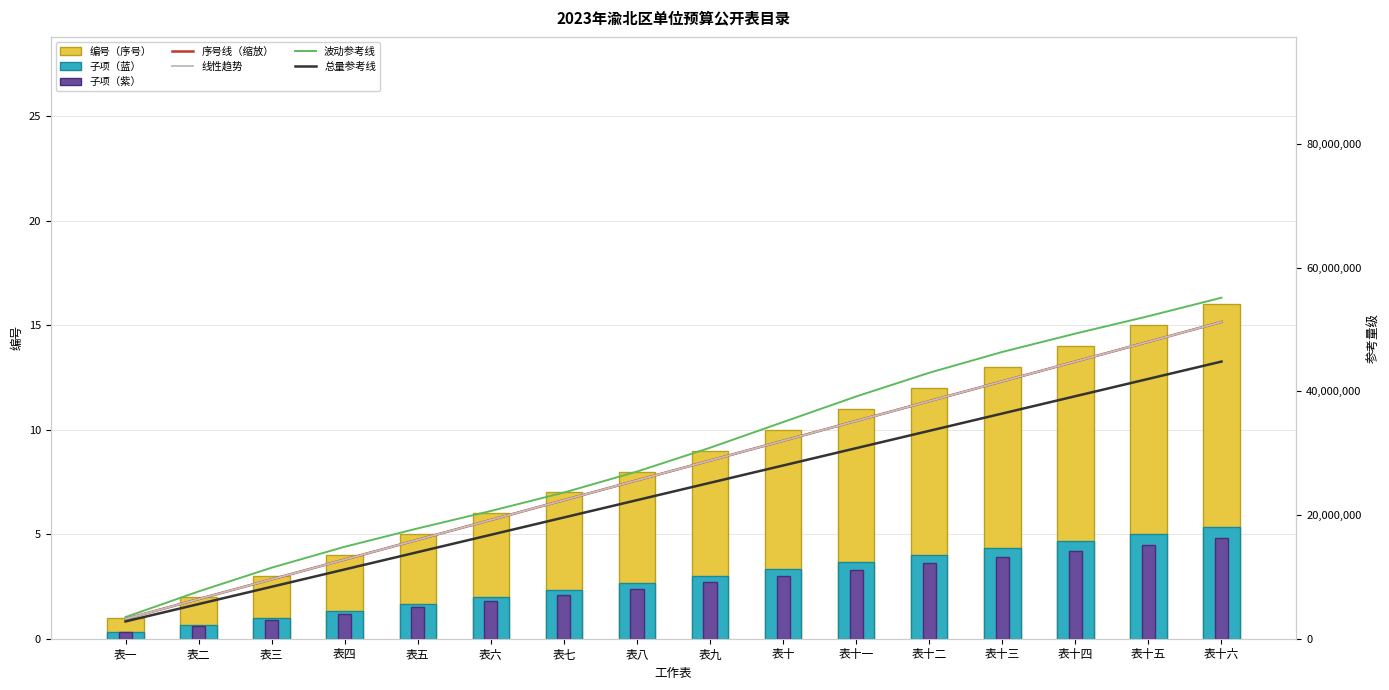

What is the label of the 14th bar from the right?

表三